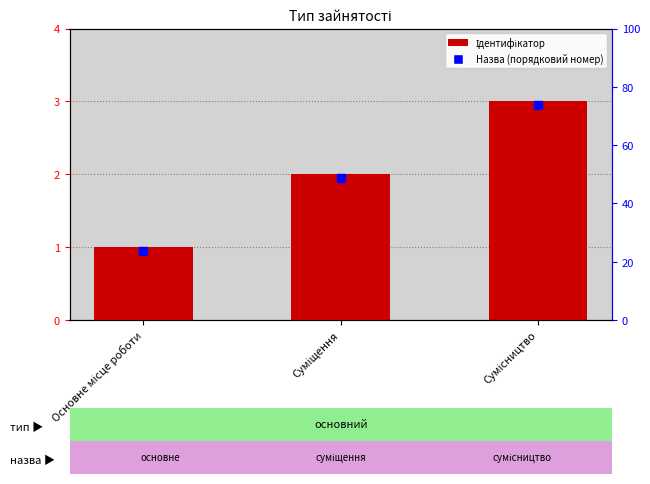

What is the ratio of the value at Основне місце роботи to the value at Суміщення?

0.5